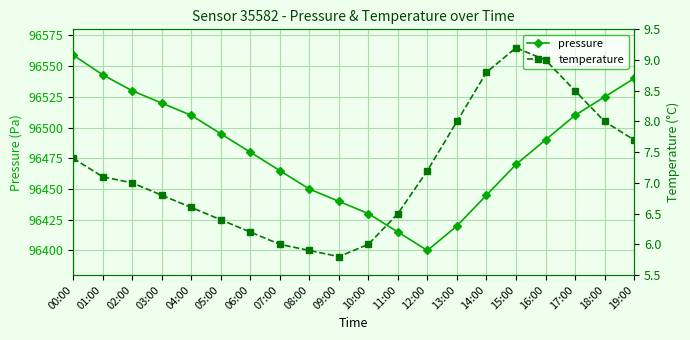

In temperature, how many points are lower than both neighbors (excluding endpoints)?

1